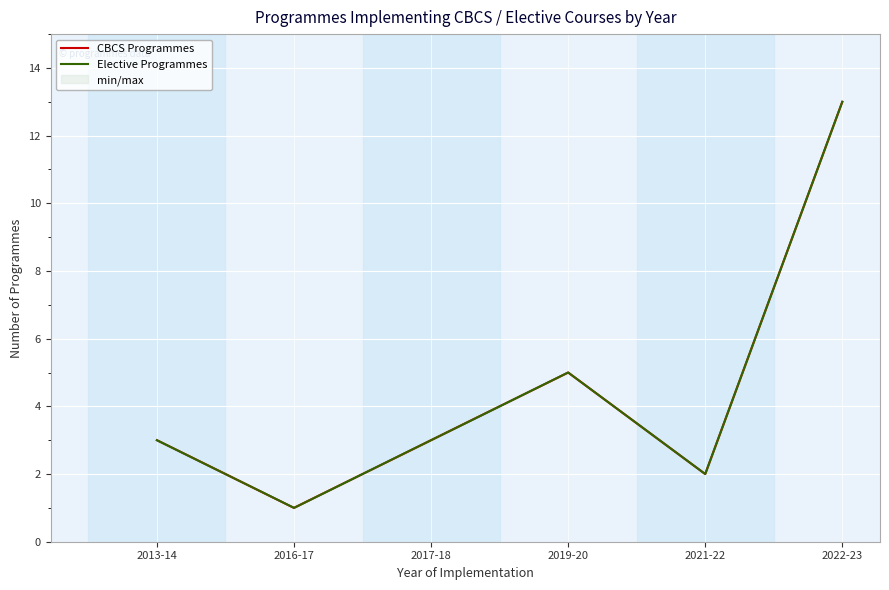

True or false: CBCS Programmes and Elective Programmes cross at least once.

False